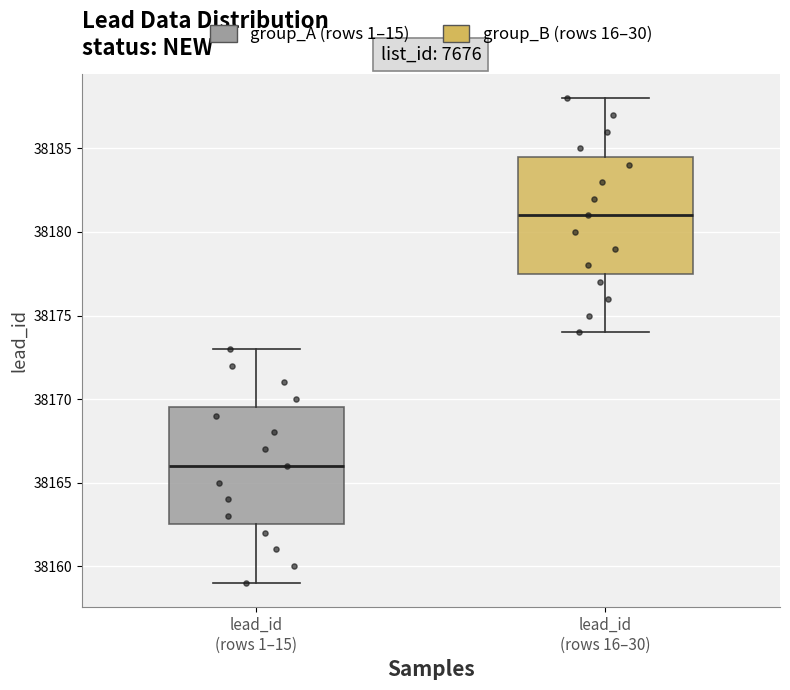

Where does the upper whisker of the box for lead_id (rows 16–30) end on the y-axis? The values are not printed on the chart, so give them approximately, as read against the axis.

38188.0